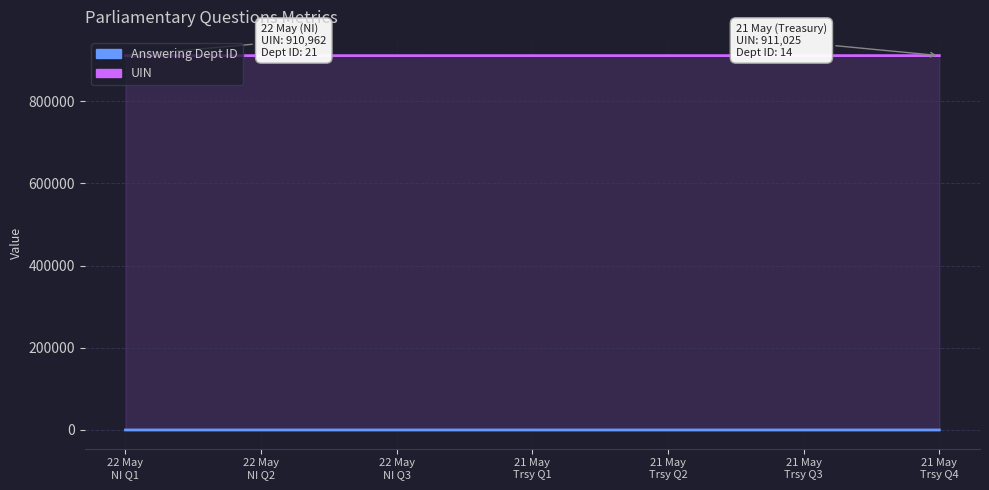

What is the minimum value for UIN?

910962